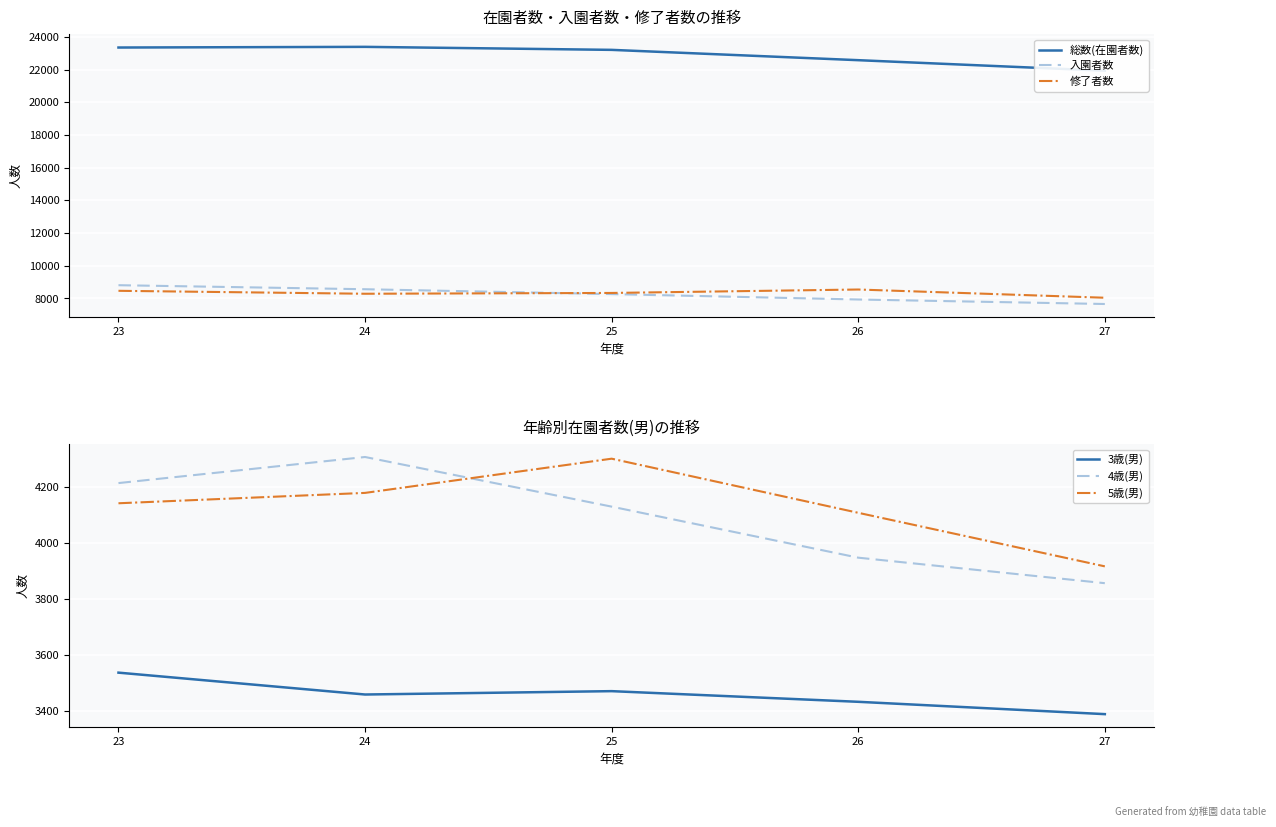

Where is the first local maximum for 総数(在園者数)?

24